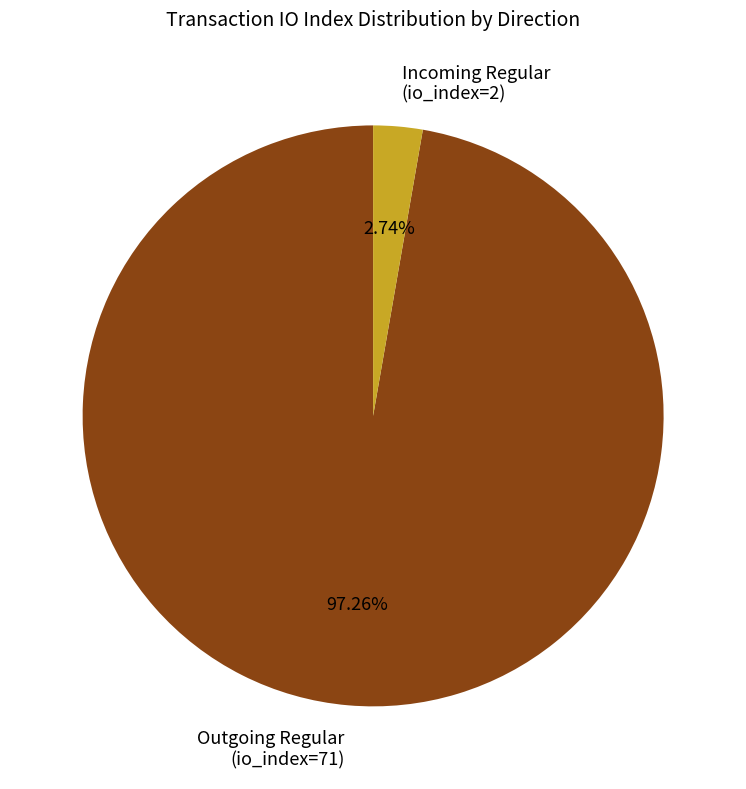

Is Outgoing Regular (io_index=71) the majority of the pie?

Yes